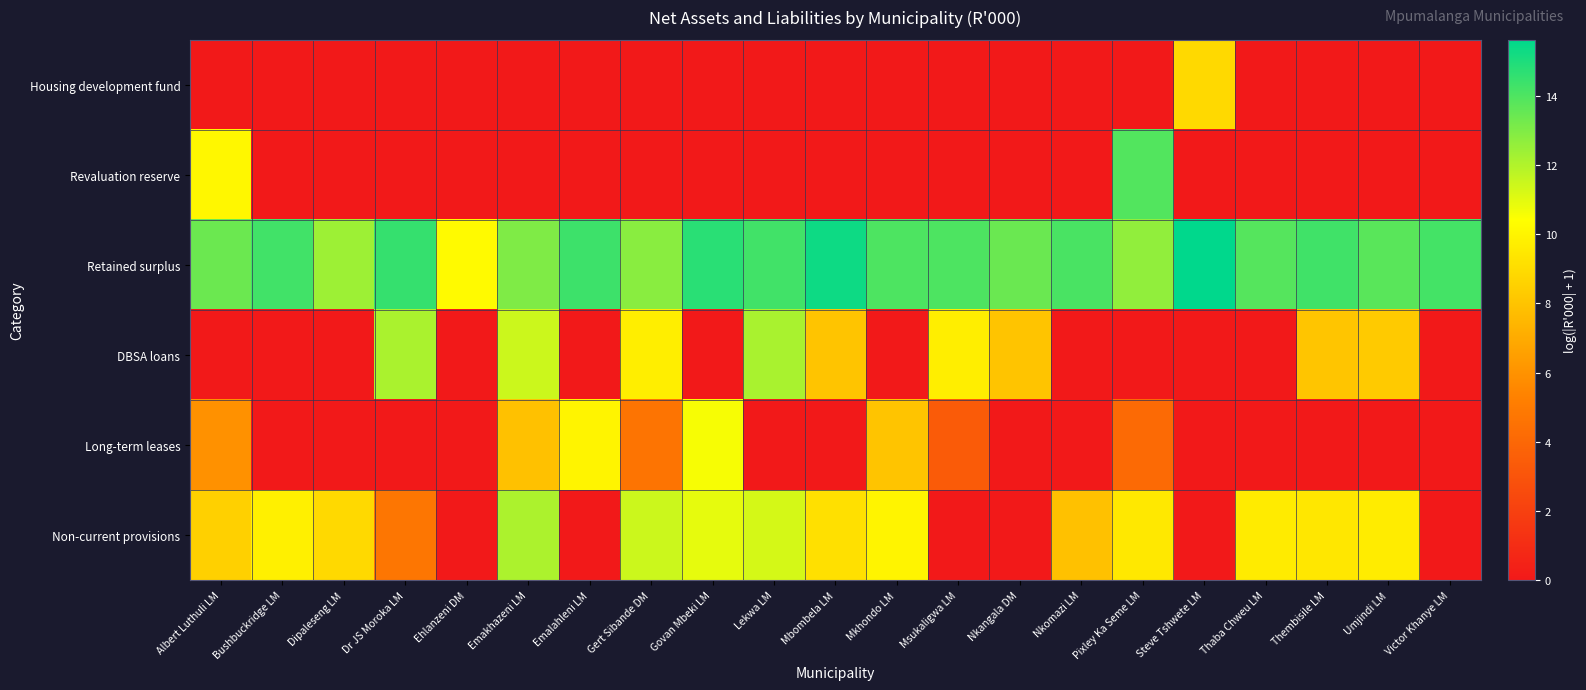

What is the difference between the highest and lowest values at Victor Khanye LM?

14.2